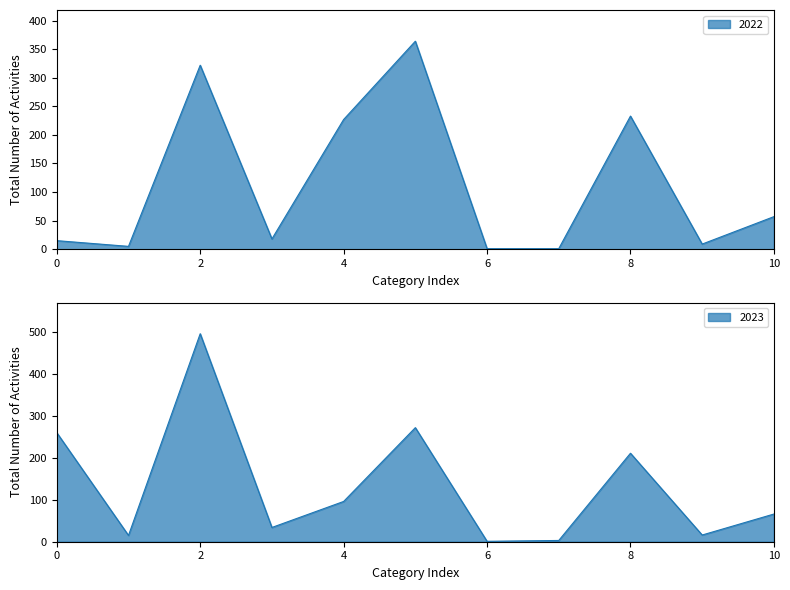

How many lines are shown in the chart?

2